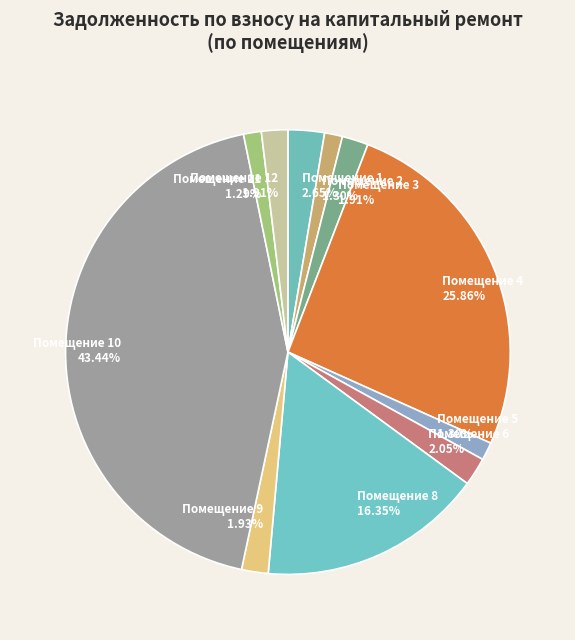

Which category has the biggest portion of the pie?

Помещение 10 43.44%